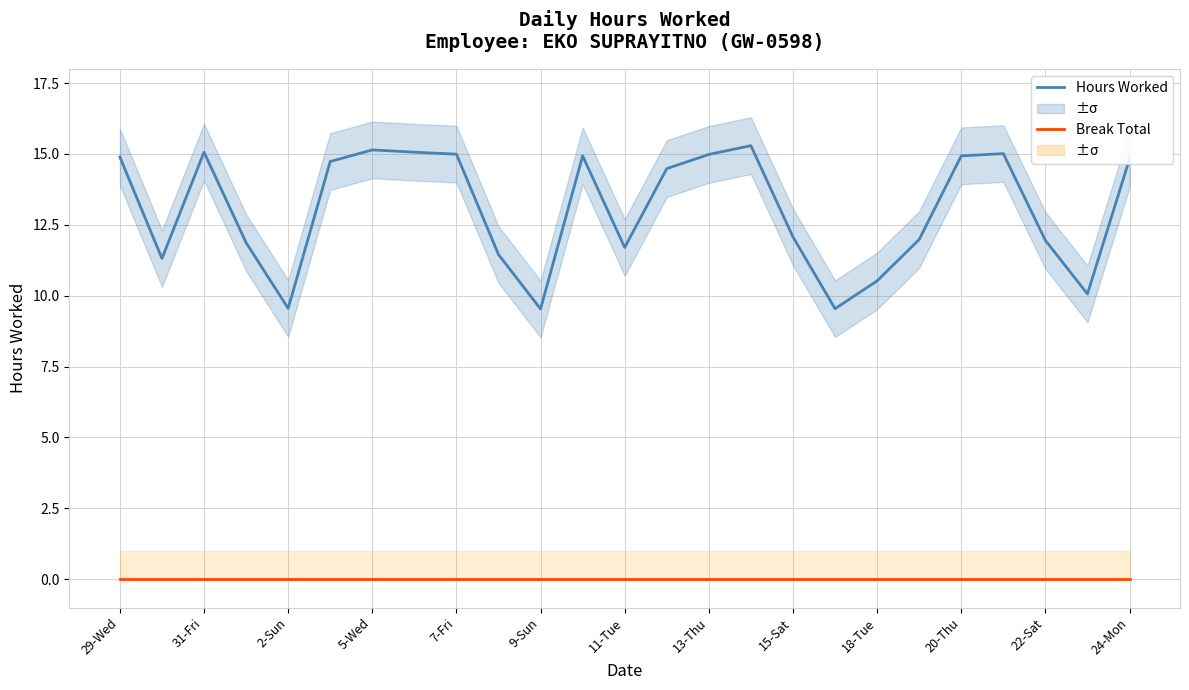

True or false: Break Total and Hours Worked cross at least once.

False